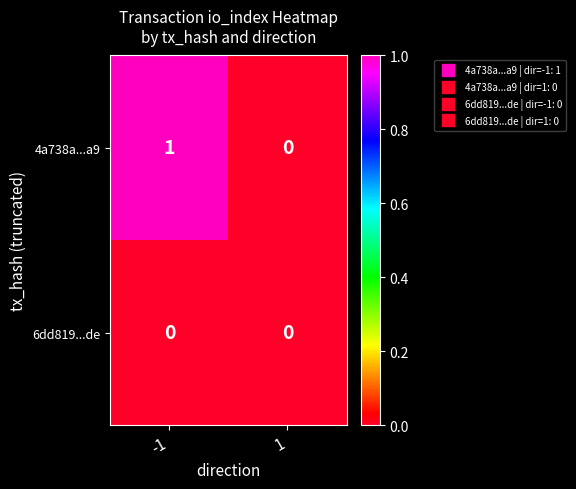

Count the number of categories in the chart.

2